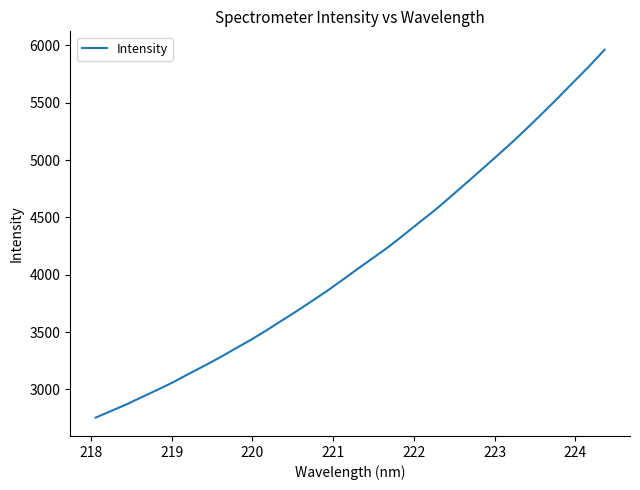

What is the difference between the maximum and minimum values?

3208.0